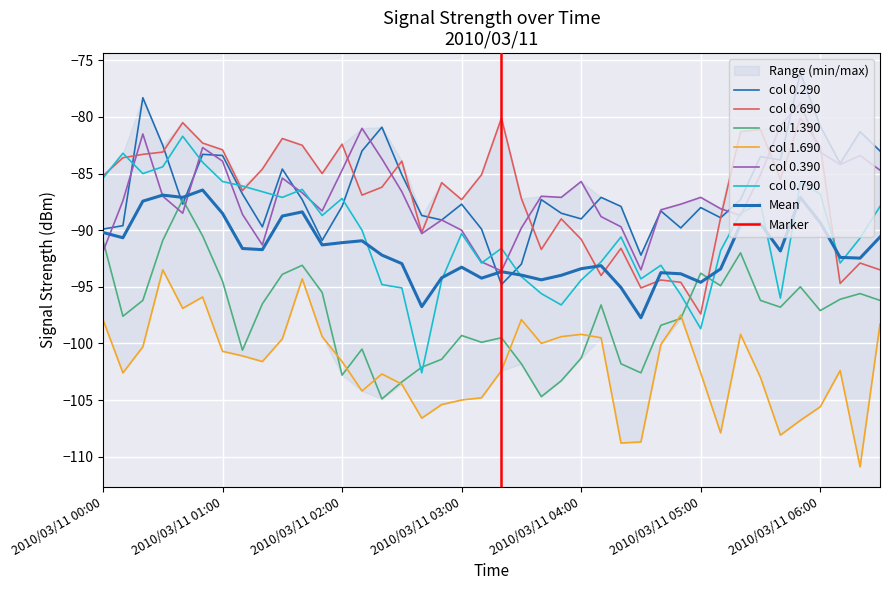

Is it true that 0.290 equals -89.9 at 2010/03/11 00:00?

True